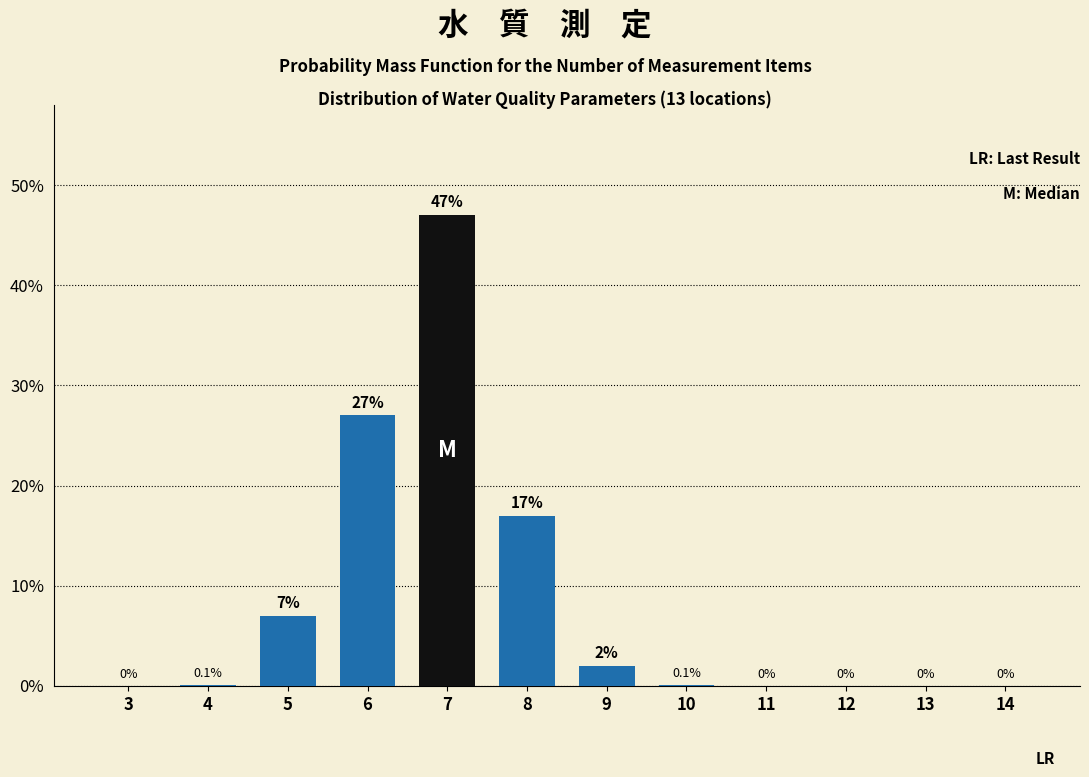

Reading right to left, extract all data points from this chart.

14=0.0	13=0.0	12=0.0	11=0.0	10=0.1	9=2.0	8=17.0	7=47.0	6=27.0	5=7.0	4=0.1	3=0.0